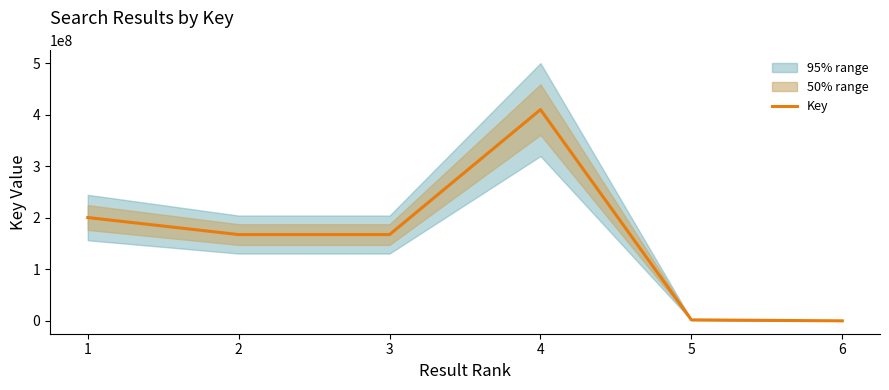

At which category does the data reach its first local valley?

2